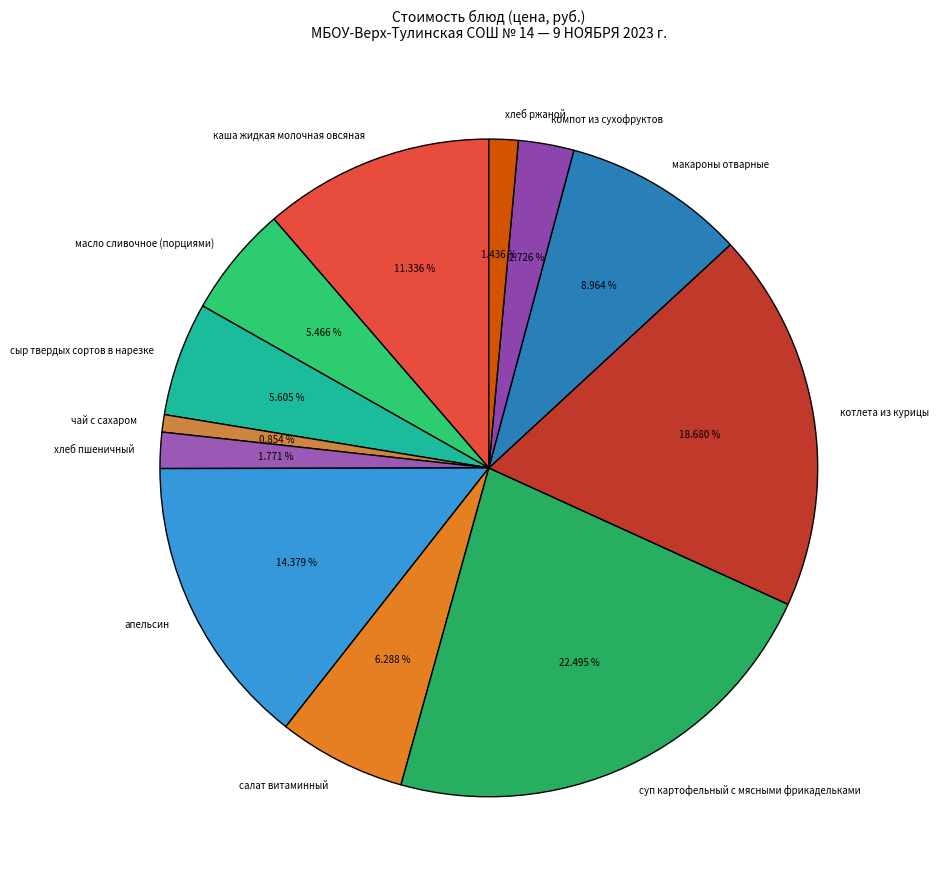

To the nearest percent, what is the difference between the компот из сухофруктов and хлеб ржаной slice percentages?

1%